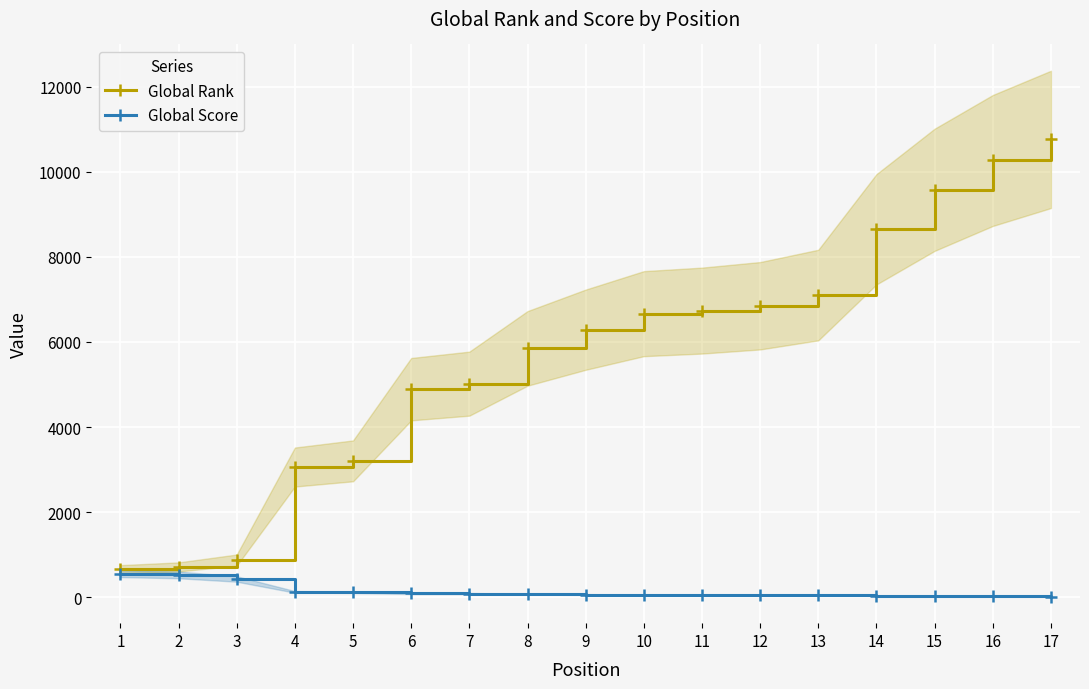

Where is Global Rank nearest to the value 5709?

8